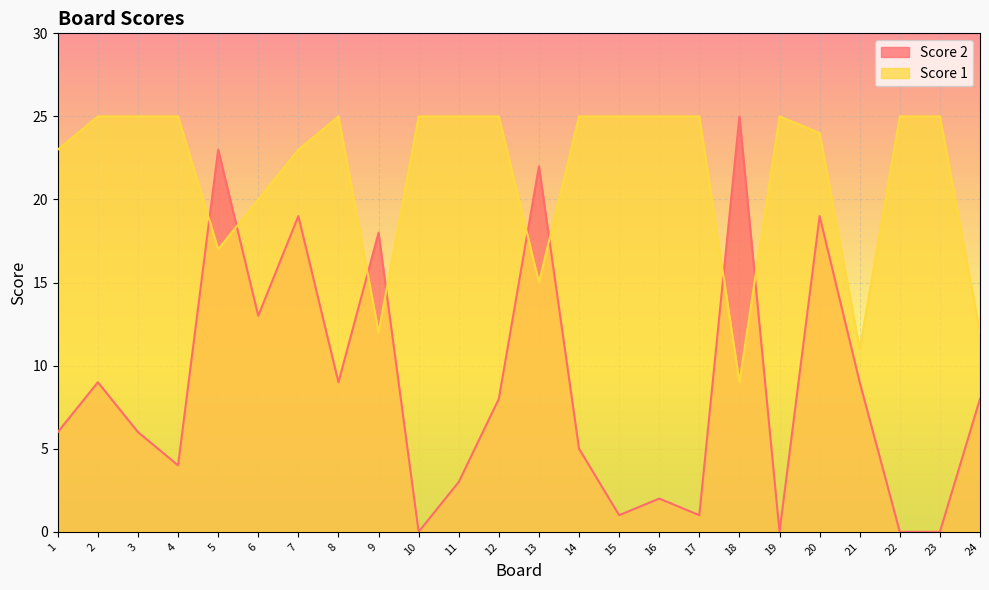

What is the difference between the maximum and minimum values in the Score 1 series?

16